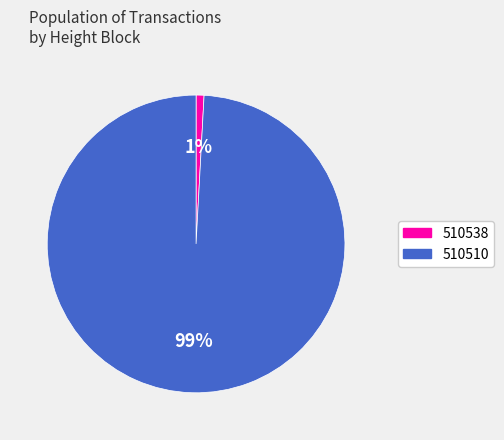

To the nearest percent, what percentage of the pie is 510510?

99%